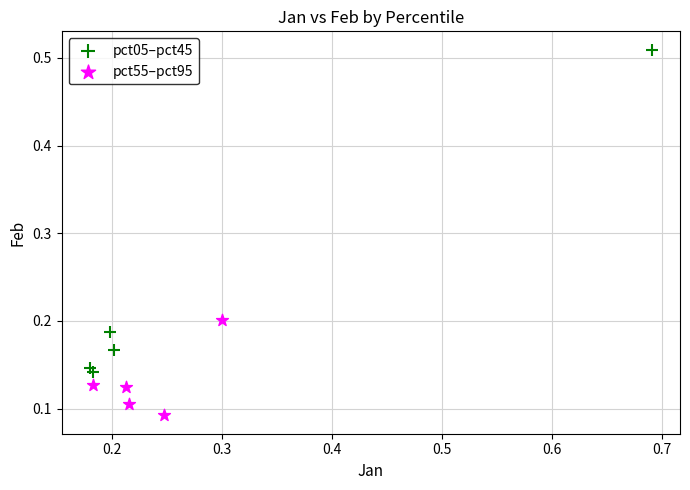

Which series contains the lowest Y value?

pct55–pct95